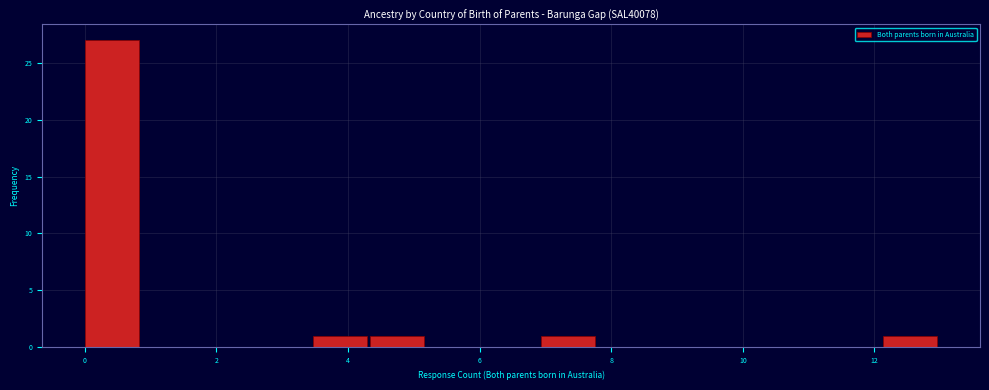

What is the height of the bar covering 7.0 to 7.8 on the x-axis? Neither the bar edges nor the heights are printed on the chart, so give them approximately, as read against the axes.

1